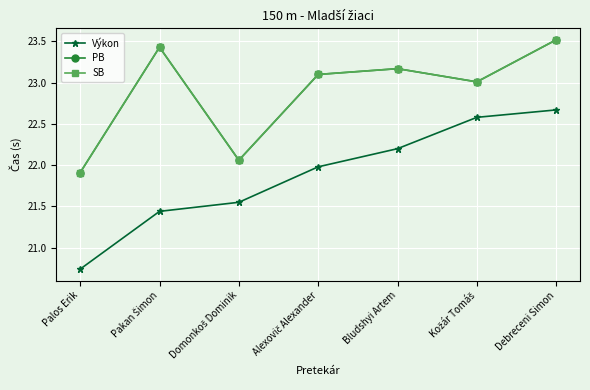

List the labels in order of SB value, largest first.

Debreceni Simon, Pakan Šimon, Bludshyi Artem, Alexovič Alexander, Kožár Tomáš, Domonkoš Dominik, Palos Erik